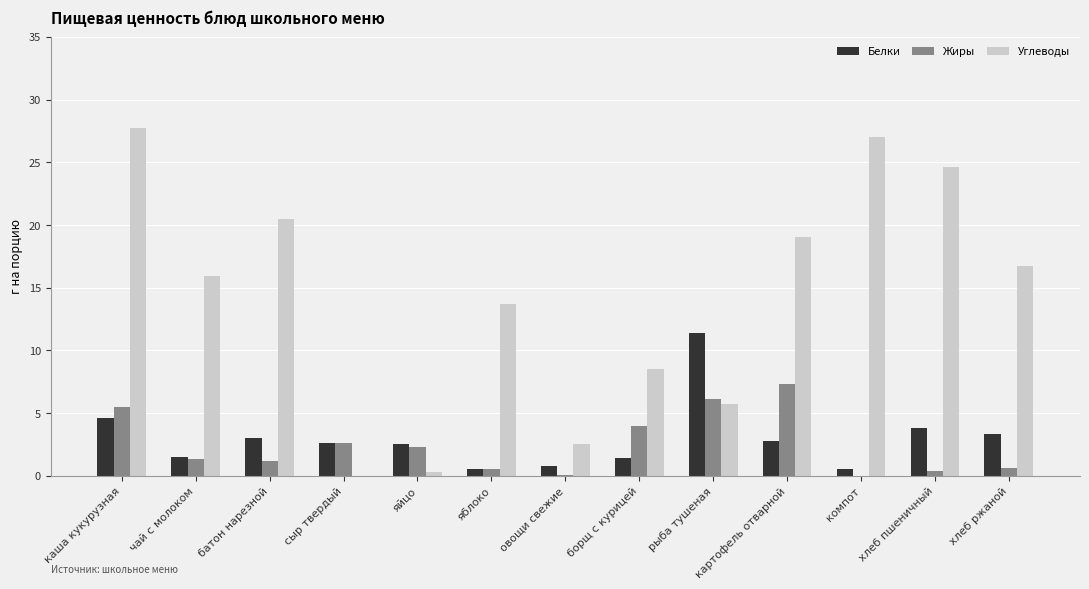

What is the sum of all Жиры values?

31.9